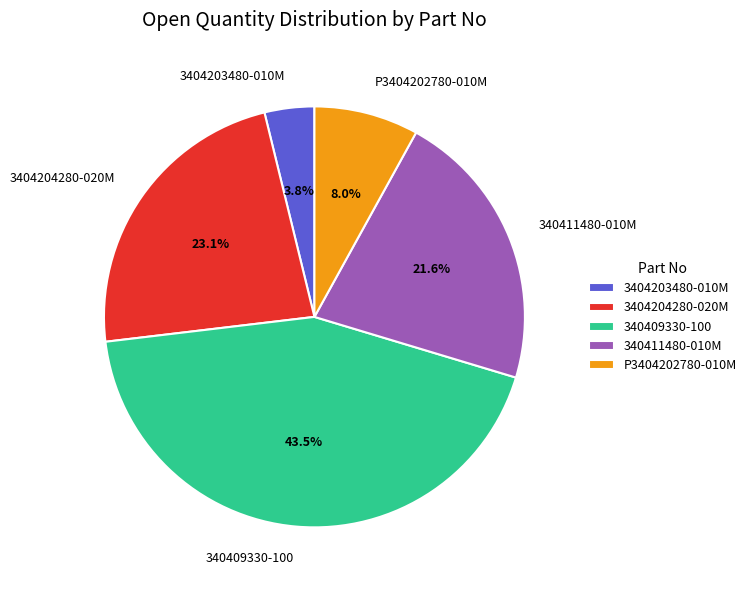

How many segments does this pie chart have?

5